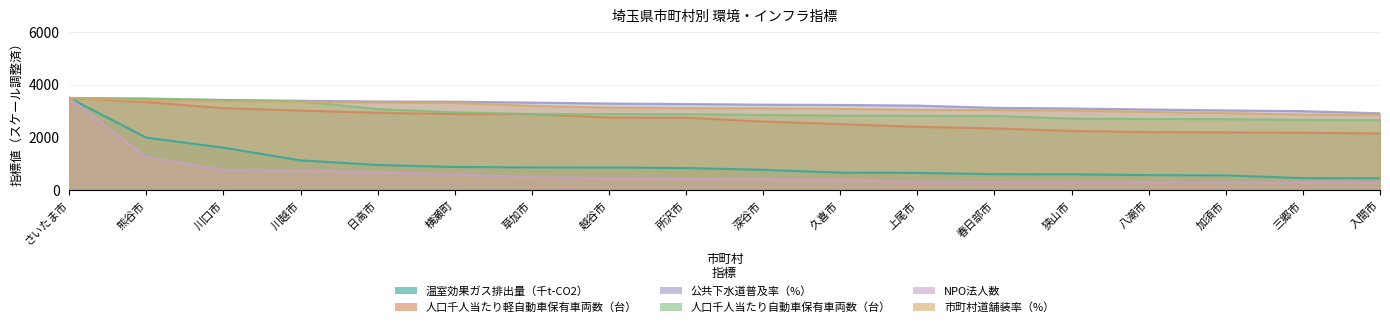

True or false: 人口千人当たり自動車保有車両数（台） and 市町村道舗装率（%） intersect in this chart.

True